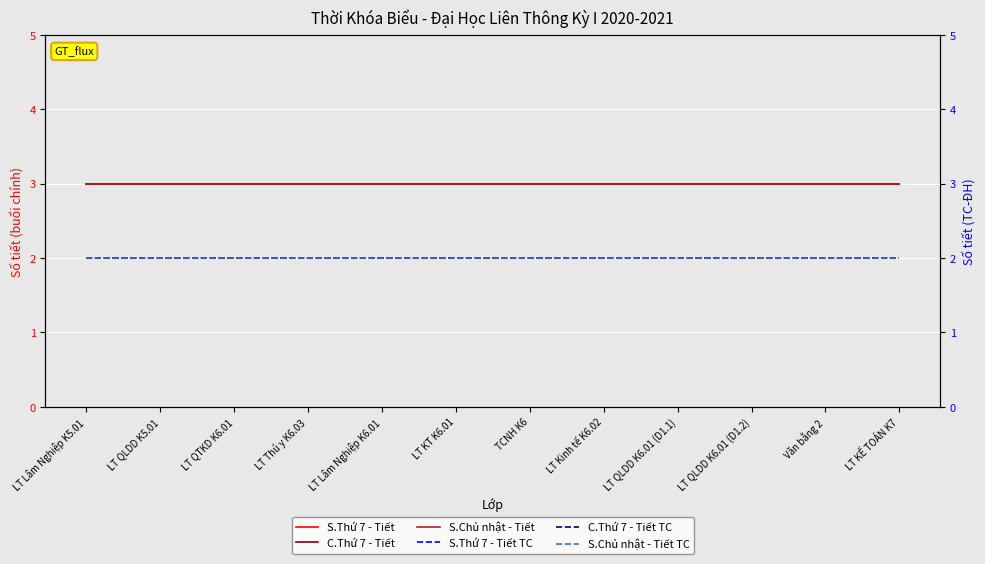

Which has a higher value, Văn bằng 2 or LT Thú y K6.03?

Văn bằng 2